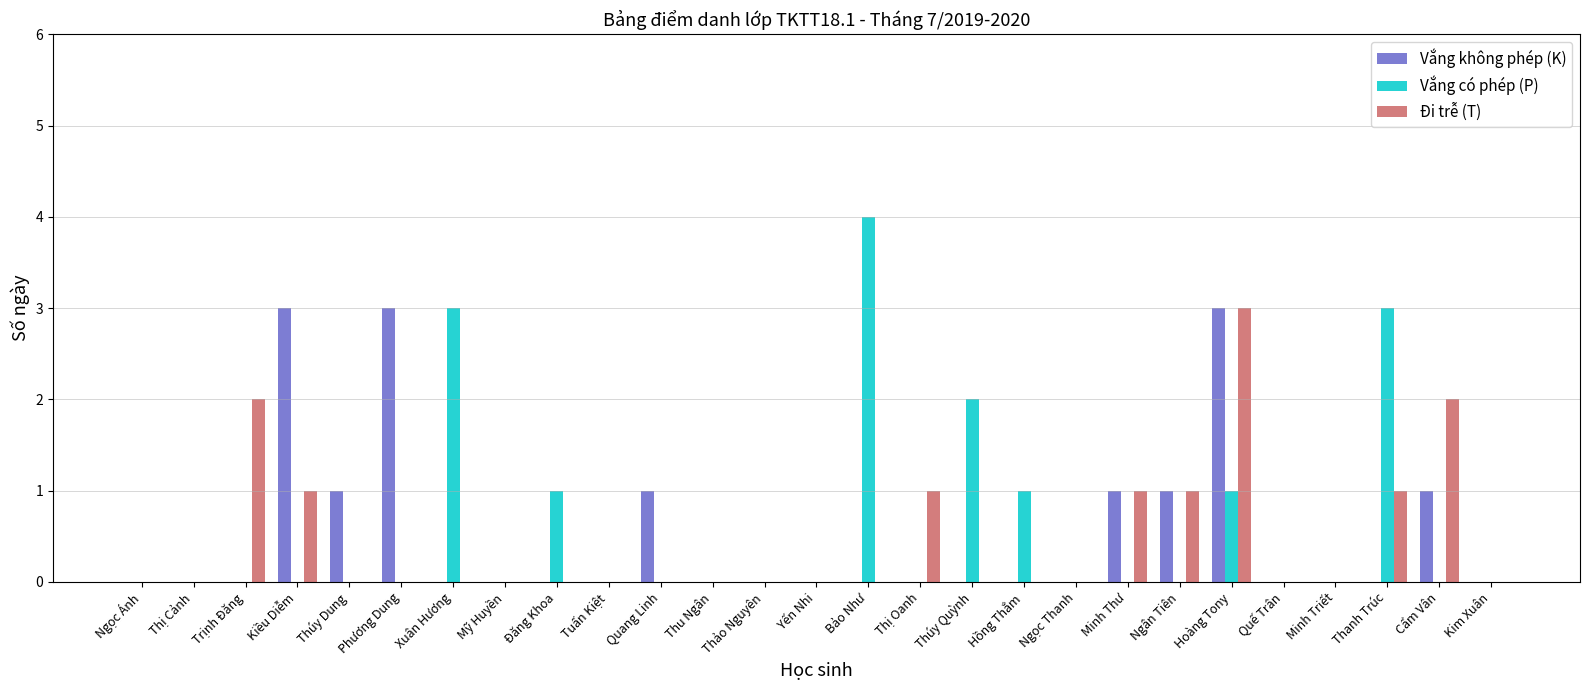

At which category is the sum across all series the highest?

Hoàng Tony